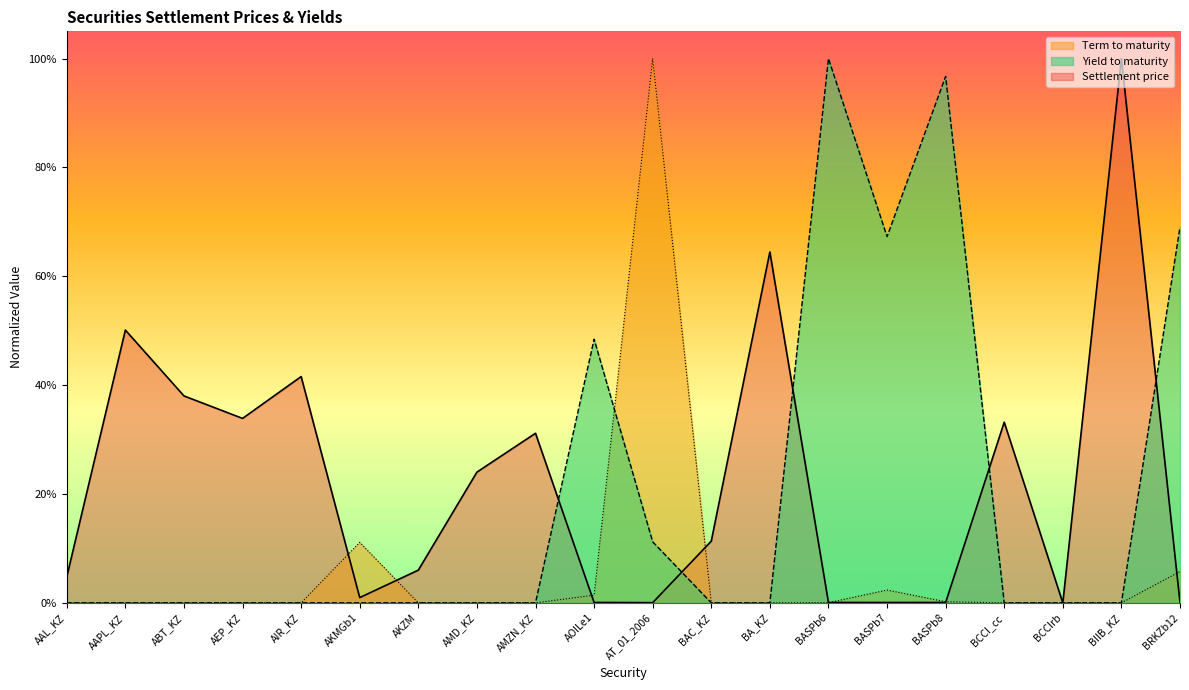

Which series changed the most between AAPL_KZ and AT_01_2006?

Term to maturity